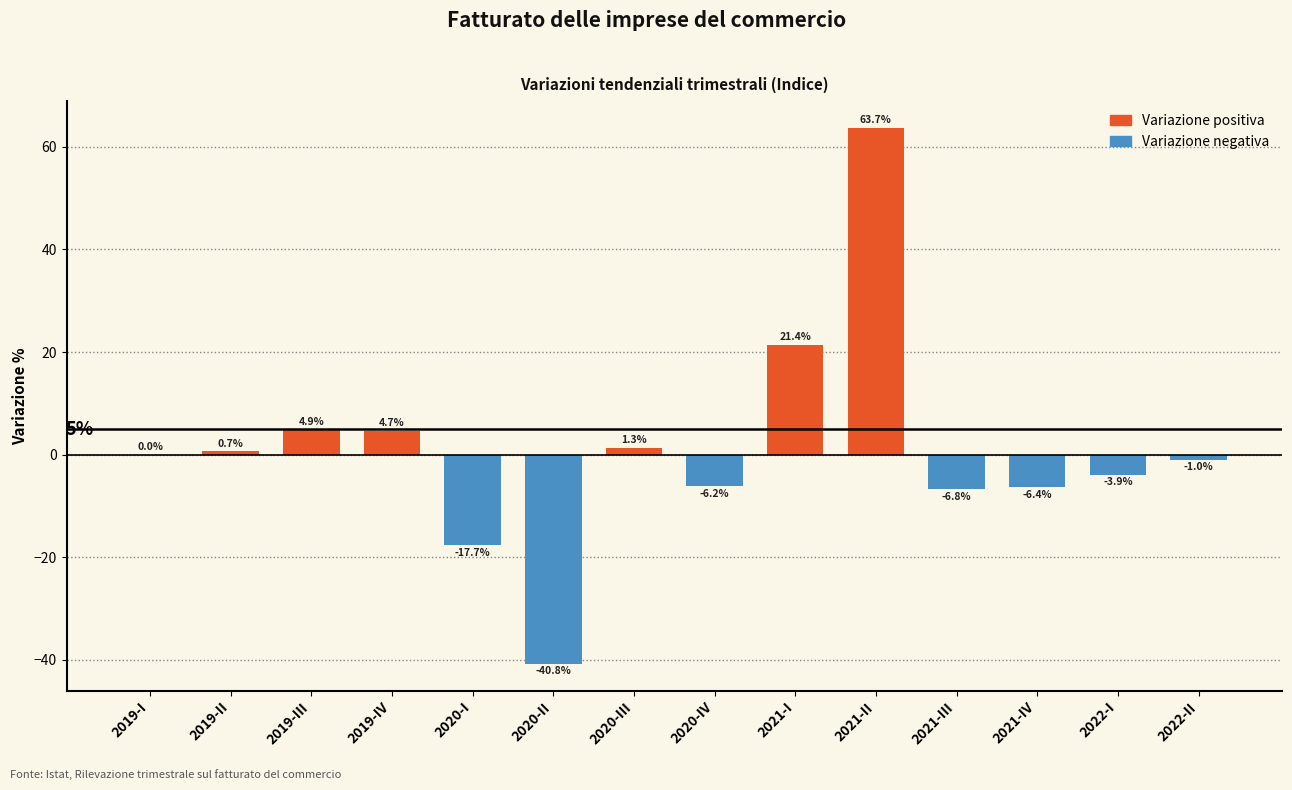

Reading left to right, transcribe all the data shown in this chart.

2019-I=0.0	2019-II=0.7	2019-III=4.9	2019-IV=4.7	2020-I=-17.7	2020-II=-40.8	2020-III=1.3	2020-IV=-6.2	2021-I=21.4	2021-II=63.7	2021-III=-6.8	2021-IV=-6.4	2022-I=-3.9	2022-II=-1.0